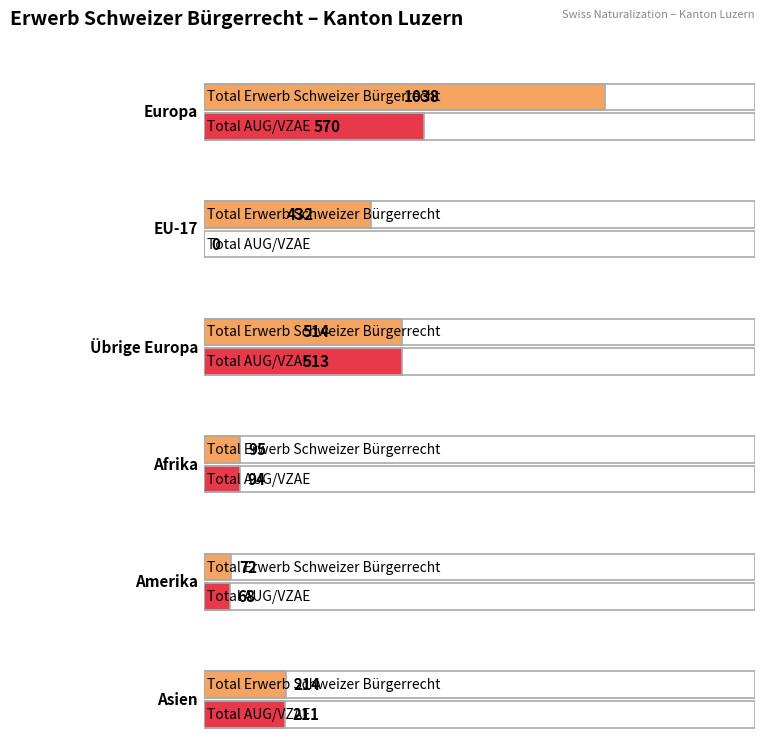

The EU-17 series shows 738 at Total Erwerb Schweizer Bürgerrecht. True or false?

False